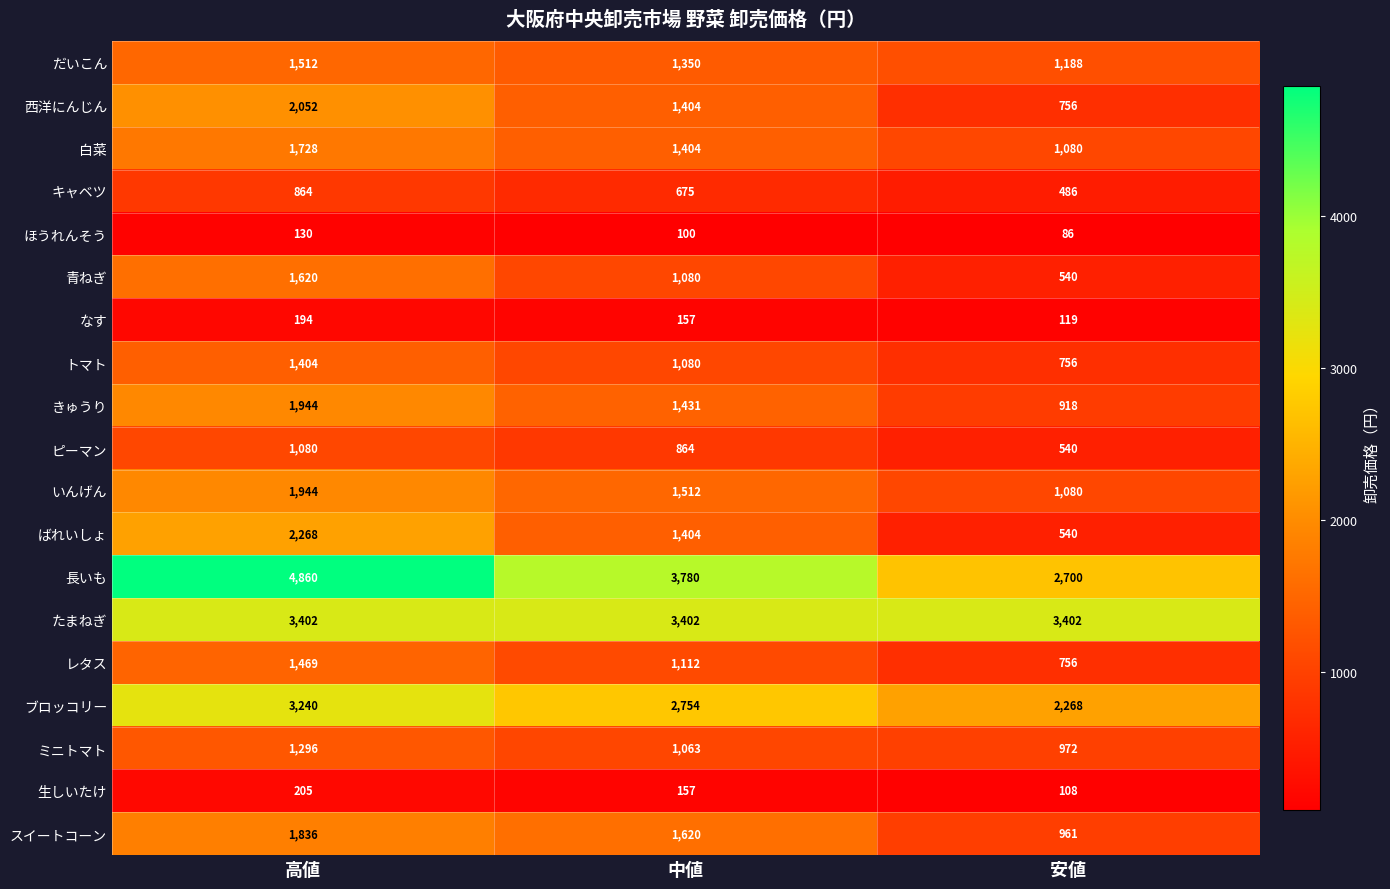

What is the maximum value for いんげん?

1944